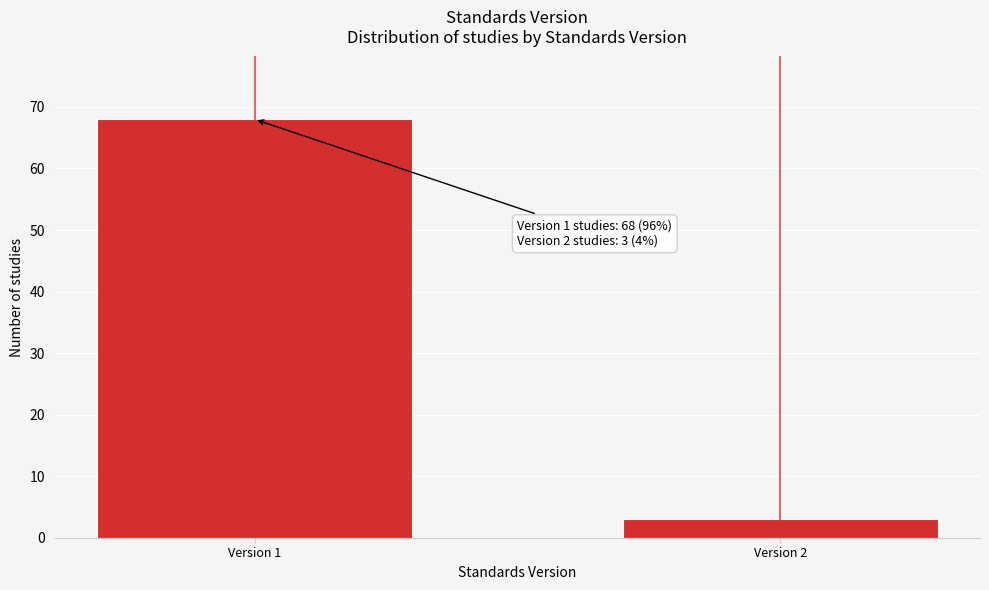

Reading left to right, what are all the values shown in this chart?

Version 1=68	Version 2=3